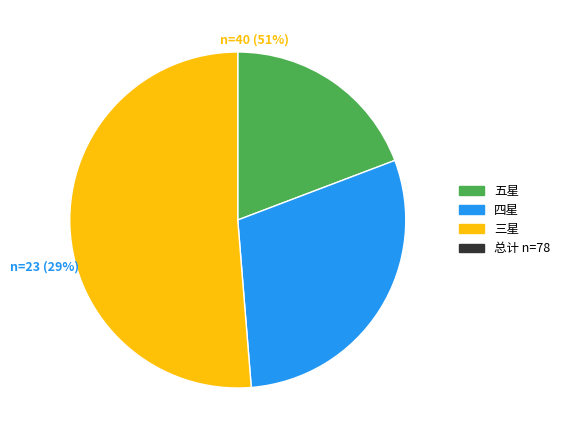

Rank the categories by value from highest to lowest.

三星, 四星, 五星